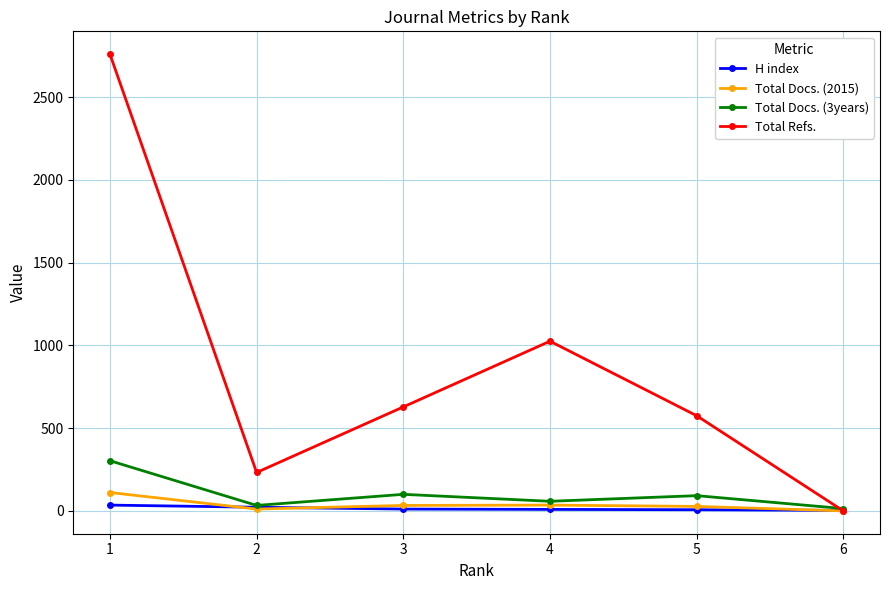

What is the greatest value displayed?

2759